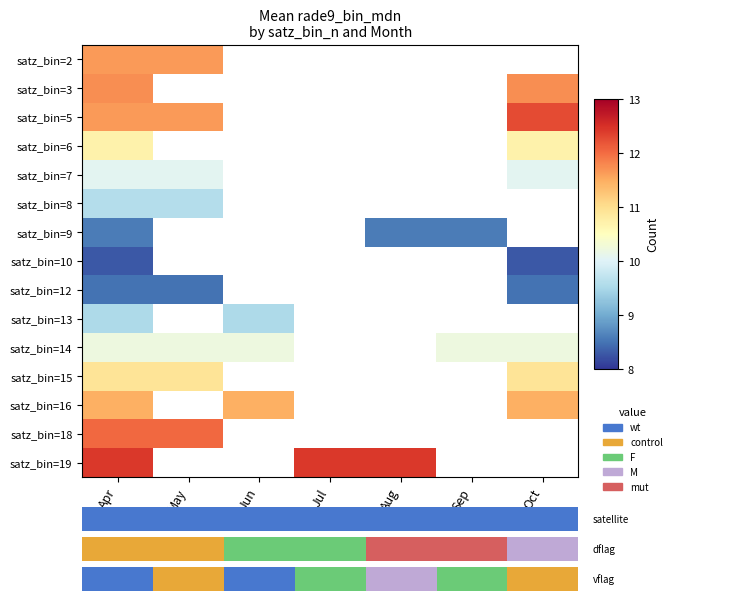

Where is satz_bin=2 nearest to the value 11?

Apr